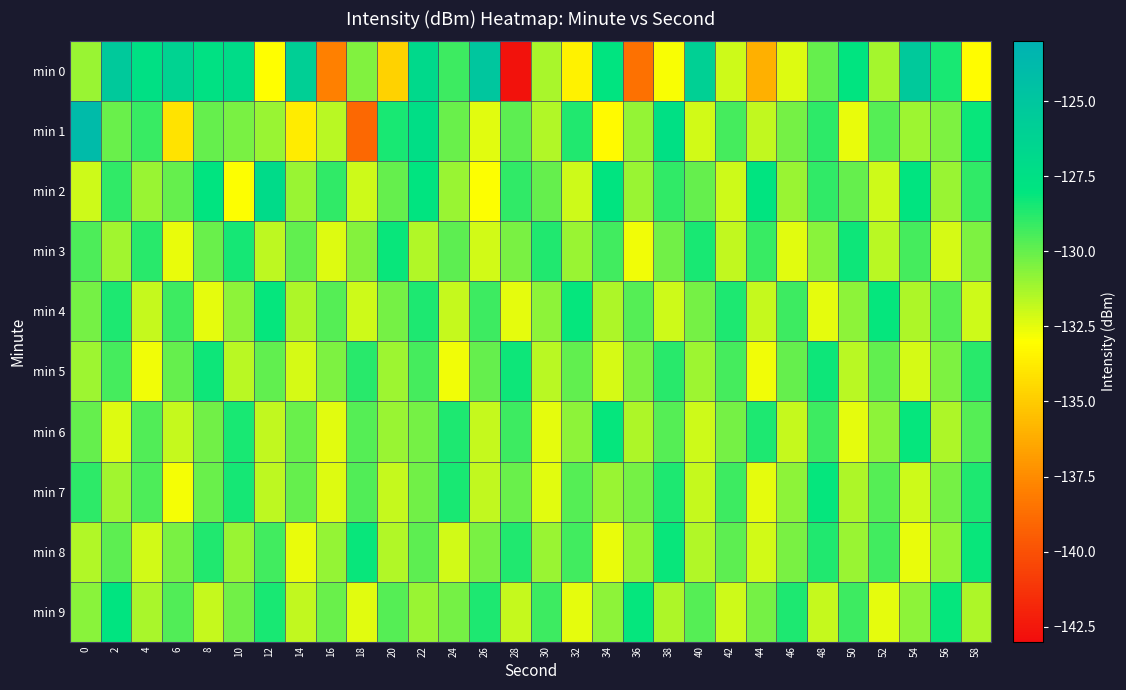

Which series changed the most between 12 and 16?

min 0